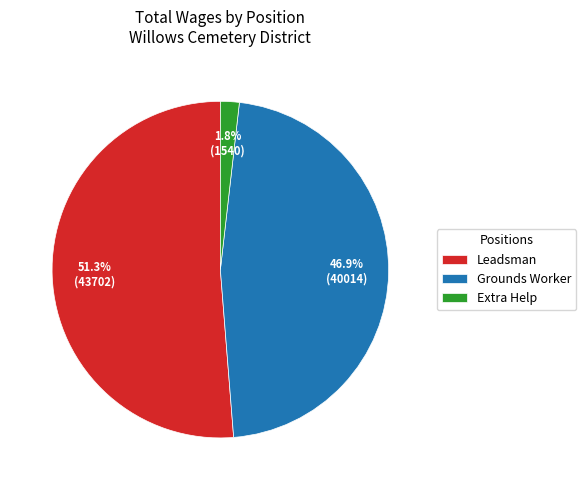

Count the number of slices in the pie.

3